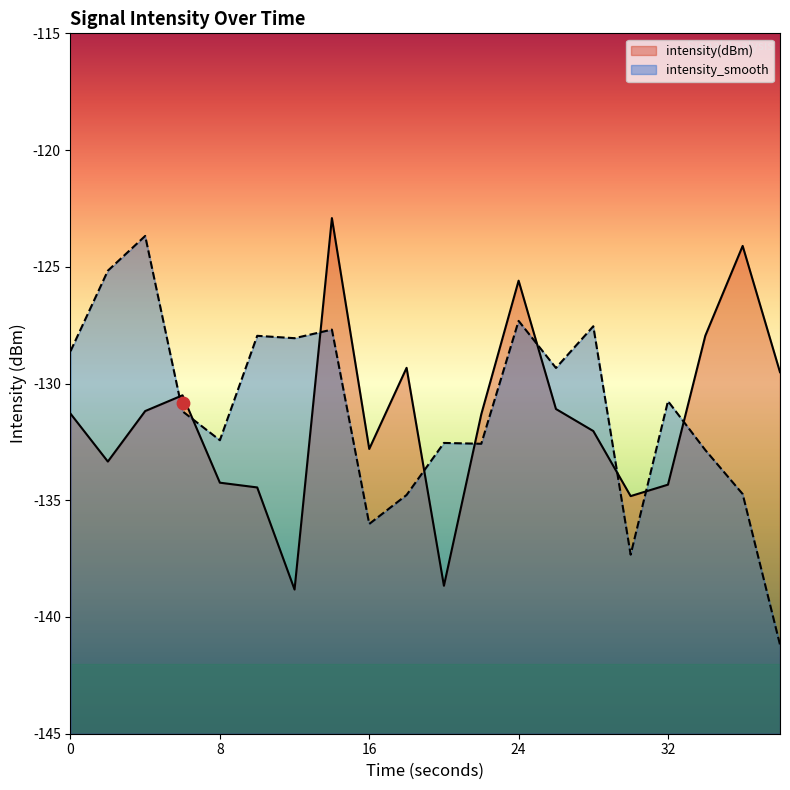

What are all the series names shown in the legend?

intensity(dBm), intensity_smooth